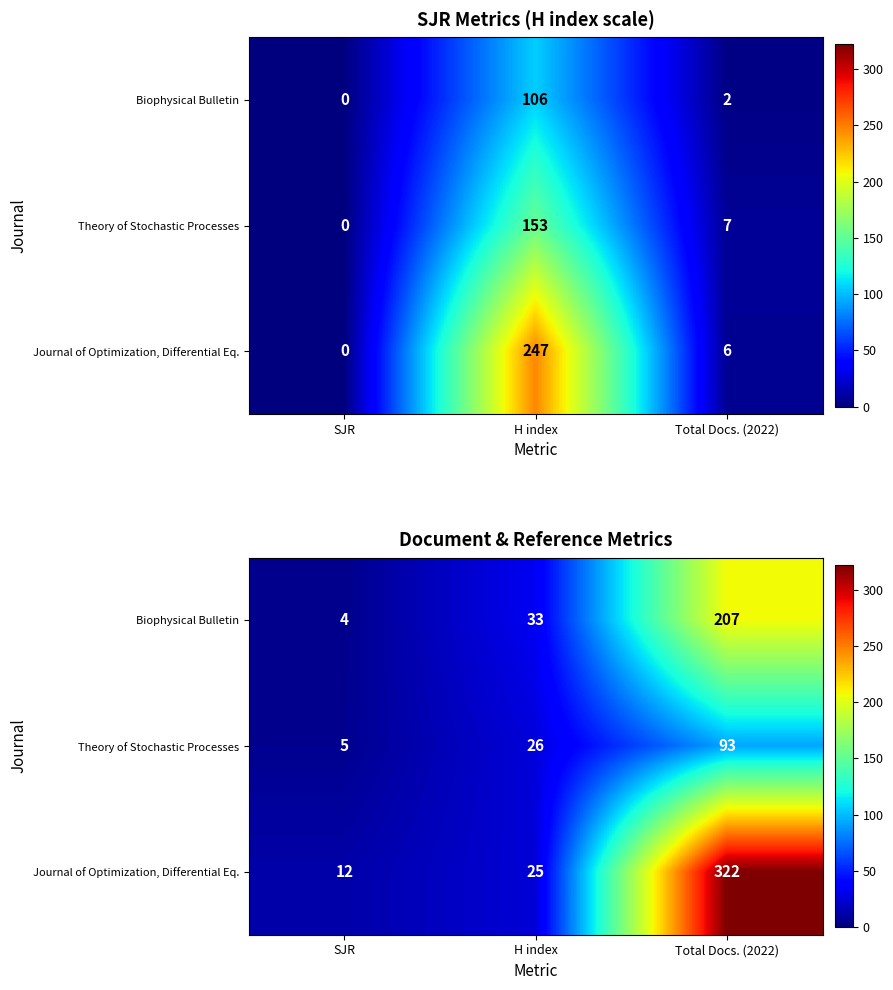

What is the difference between the second highest and minimum values in the Biophysical Bulletin series?

29